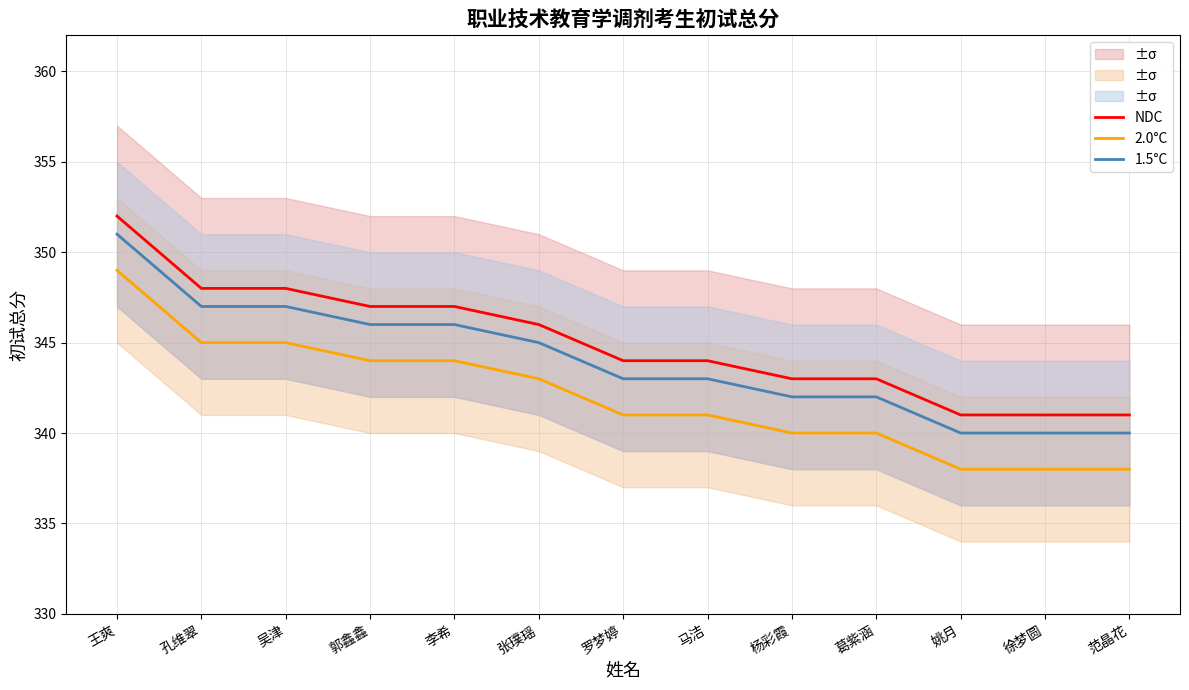

Reading left to right, extract all data points from this chart.

NDC: 王爽=352	孔维翠=348	吴津=348	郭鑫鑫=347	李希=347	张璞瑶=346	罗梦婷=344	马洁=344	杨彩霞=343	葛紫涵=343	姚月=341	徐梦圆=341	范晶花=341
2.0°C: 王爽=349	孔维翠=345	吴津=345	郭鑫鑫=344	李希=344	张璞瑶=343	罗梦婷=341	马洁=341	杨彩霞=340	葛紫涵=340	姚月=338	徐梦圆=338	范晶花=338
1.5°C: 王爽=351	孔维翠=347	吴津=347	郭鑫鑫=346	李希=346	张璞瑶=345	罗梦婷=343	马洁=343	杨彩霞=342	葛紫涵=342	姚月=340	徐梦圆=340	范晶花=340